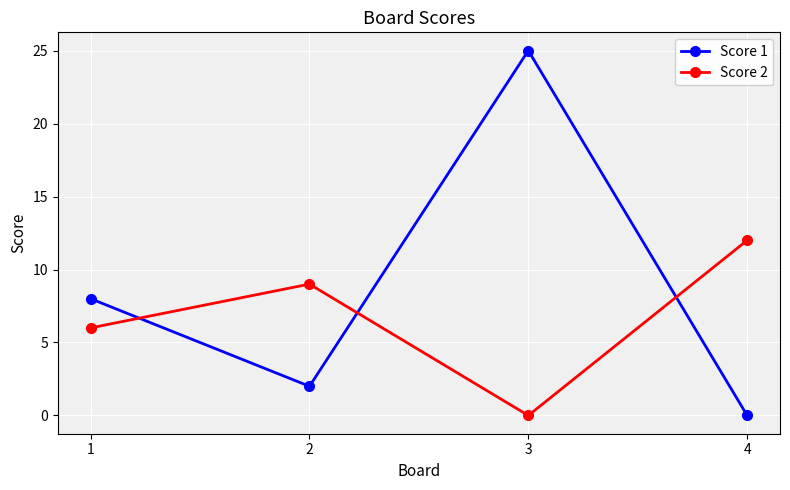

Is the value of Score 2 at 3 greater than the value of Score 1 at 1?

No